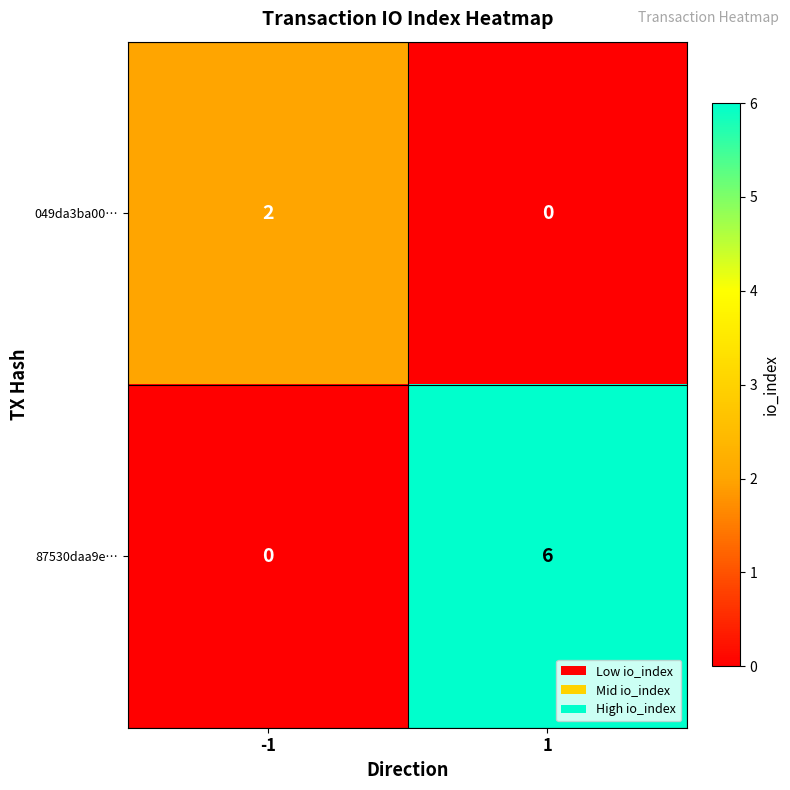

Which series has the largest total across all categories?

87530daa9e…